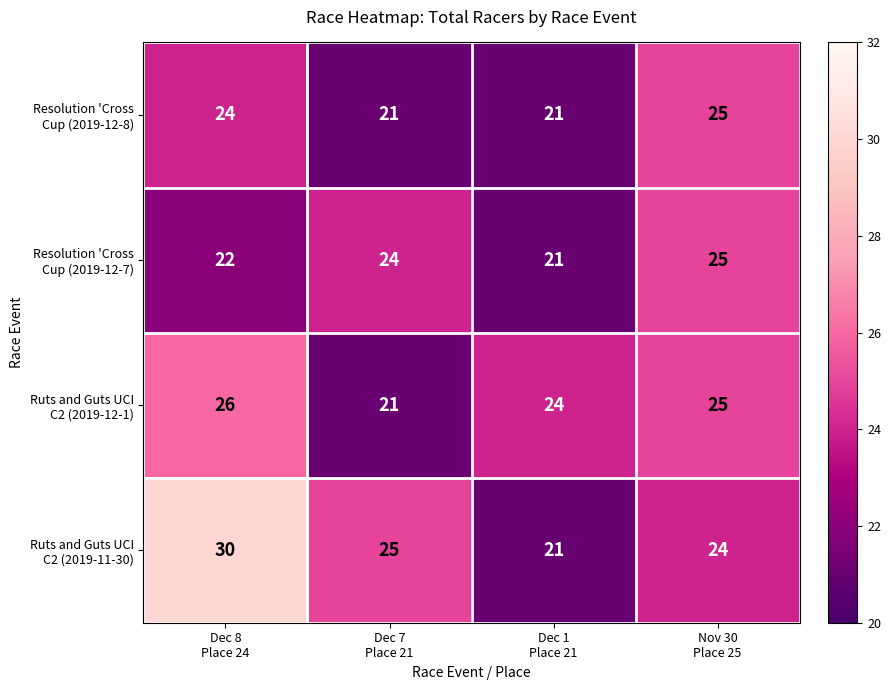

Which category has the highest value across all series?

Dec 8
Place 24